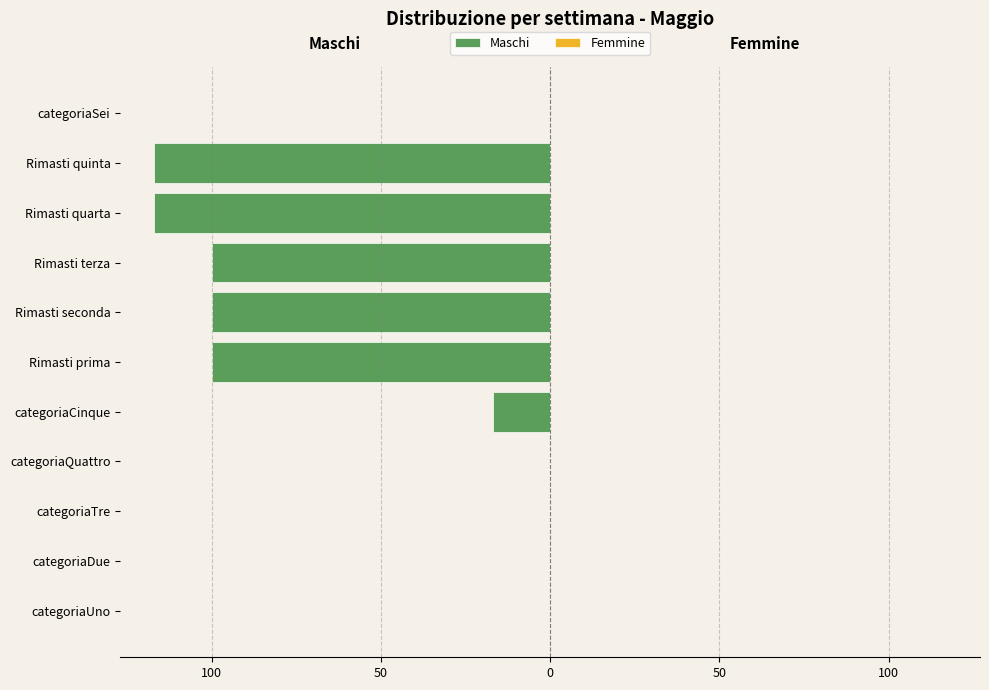

Are the bars horizontal?

Yes